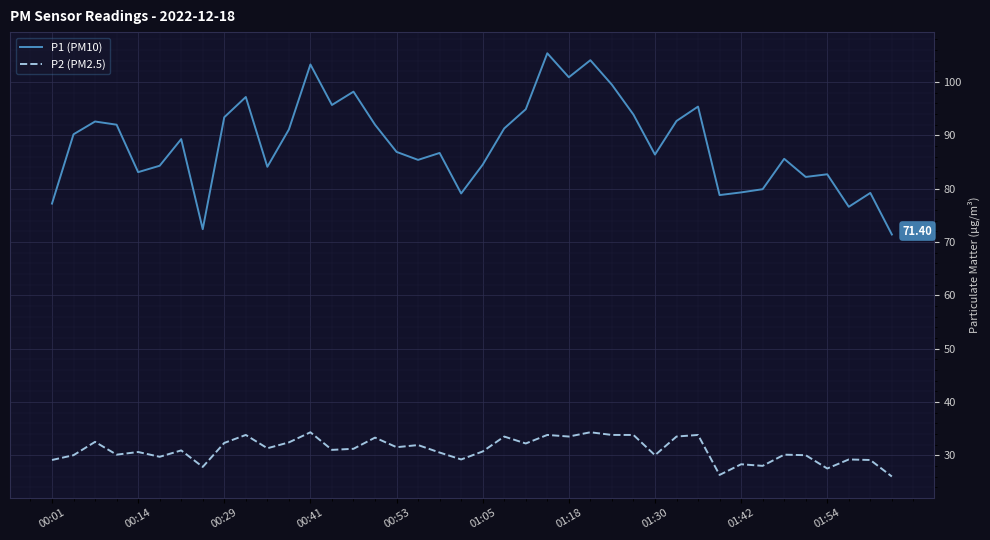

What is the minimum value for P1 (PM10)?

71.4